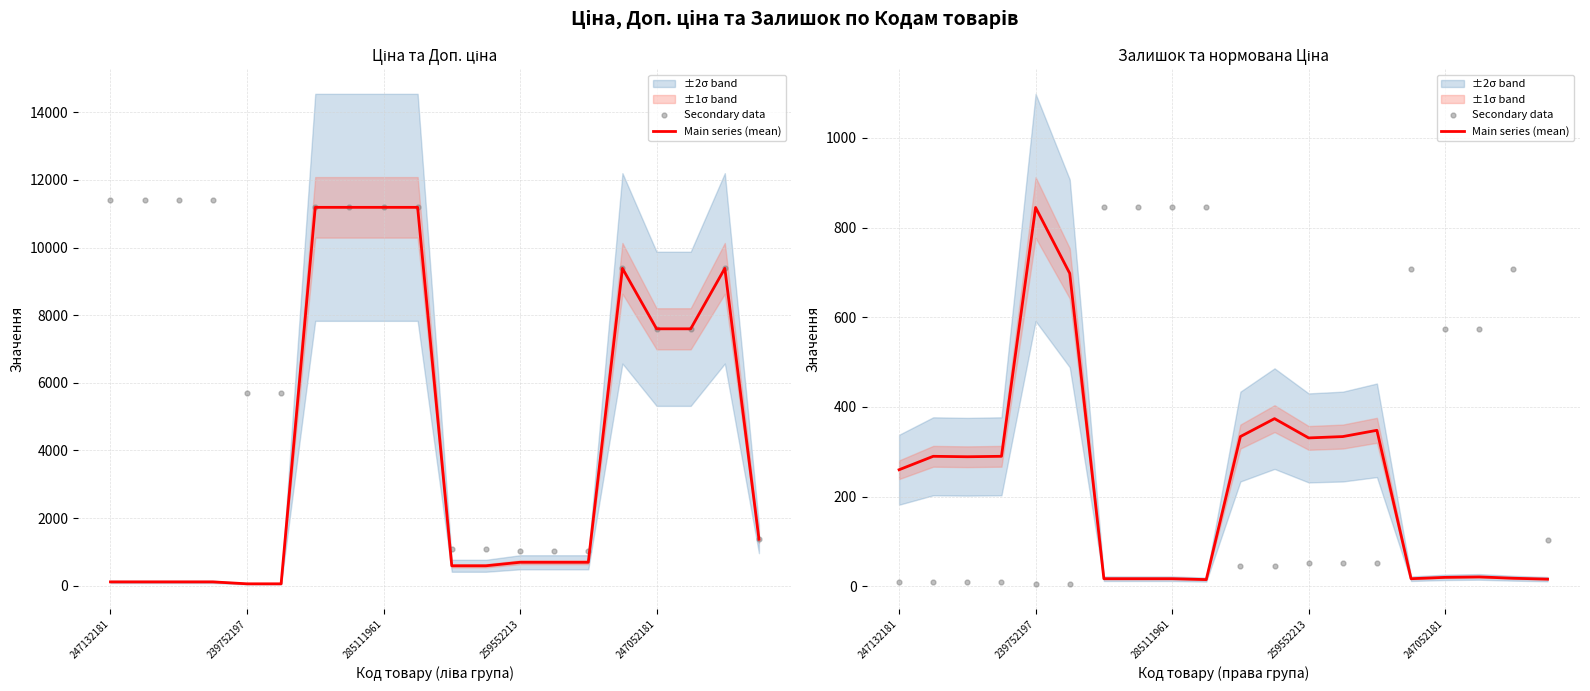

Which series has the widest spread of Y values?

Secondary data